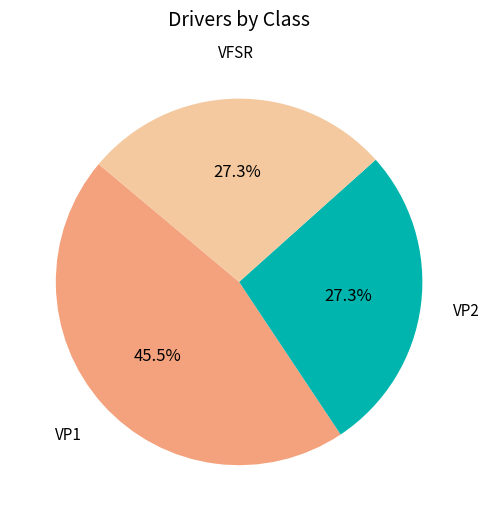

Is there a majority slice in this chart?

No